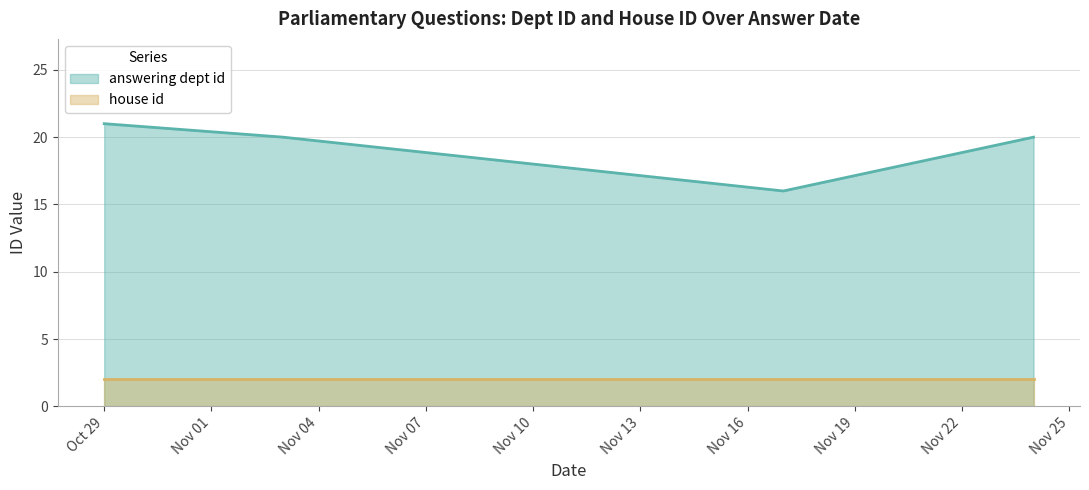

At which label is house id closest to 2?

2014-11-17